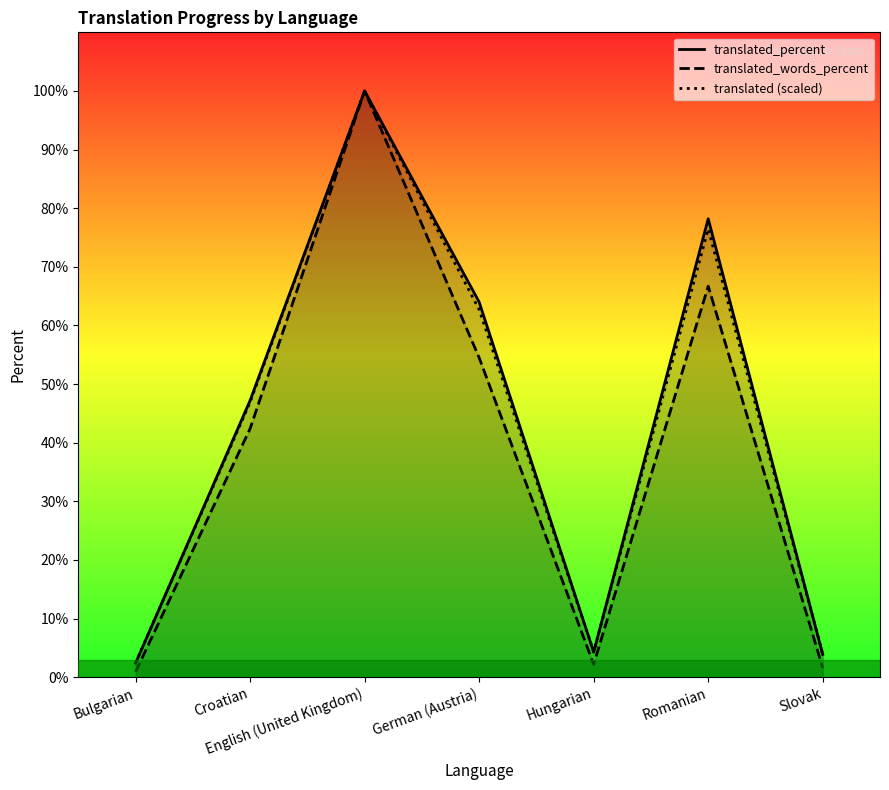

How many interior local peaks does the translated (scaled) series have?

2